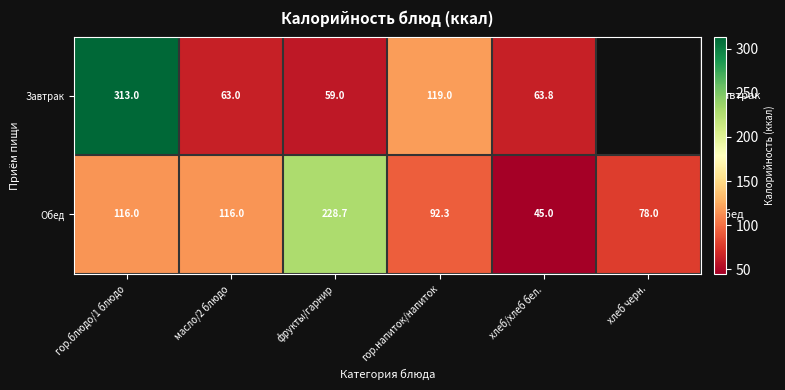

At how many categories does at least one series exceed 49?

6